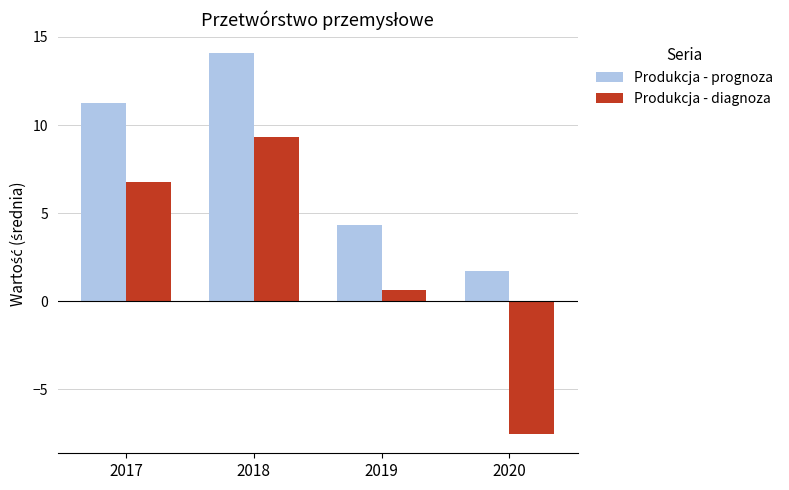

Which series has the widest spread of values?

Produkcja - diagnoza